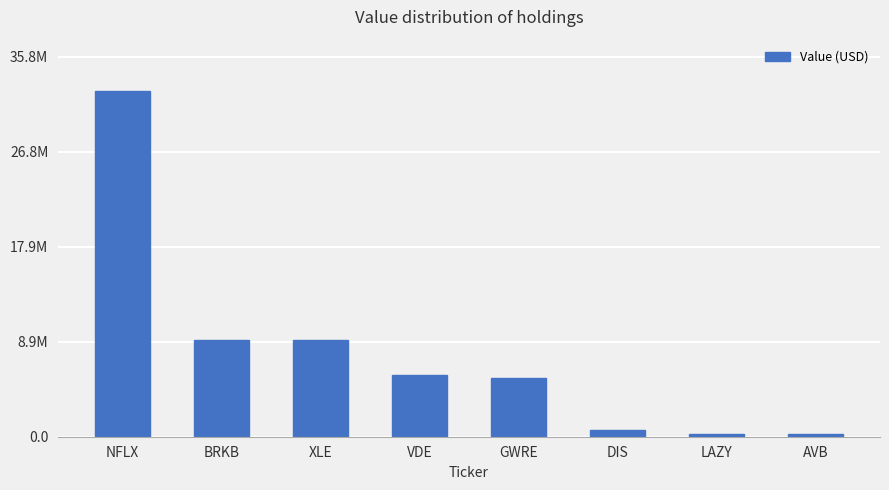

Which has a higher value, AVB or GWRE?

GWRE